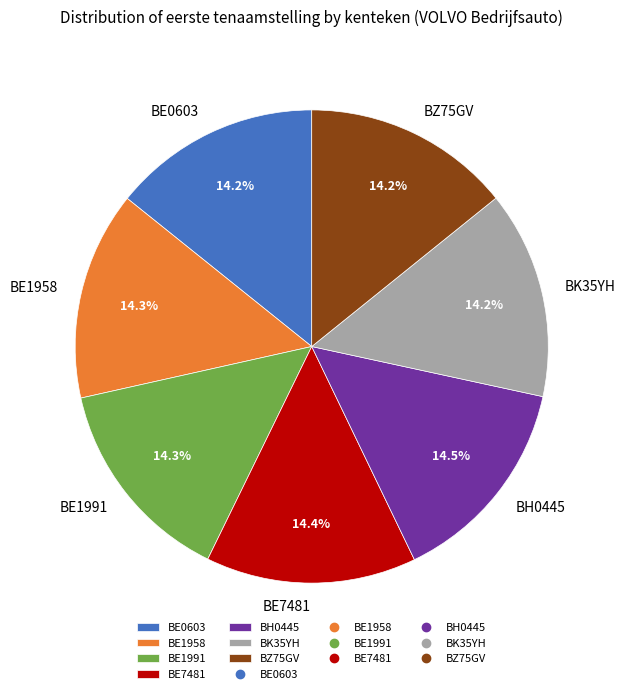

Combined, do BE0603 and BE7481 account for over 50%?

No